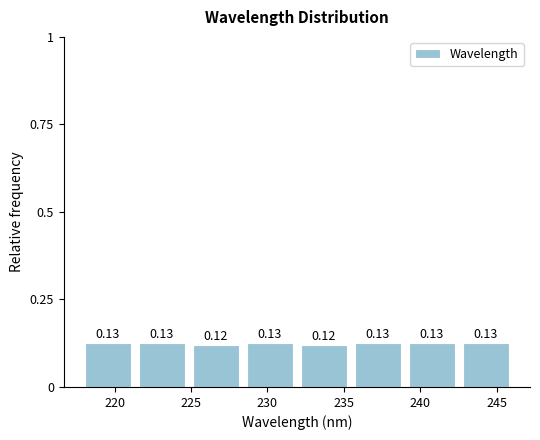

How tall is the bar that spans 235.5 to 239.5 on the x-axis? The bar edges are not printed on the chart, so give them approximately, as read against the axis.

0.13